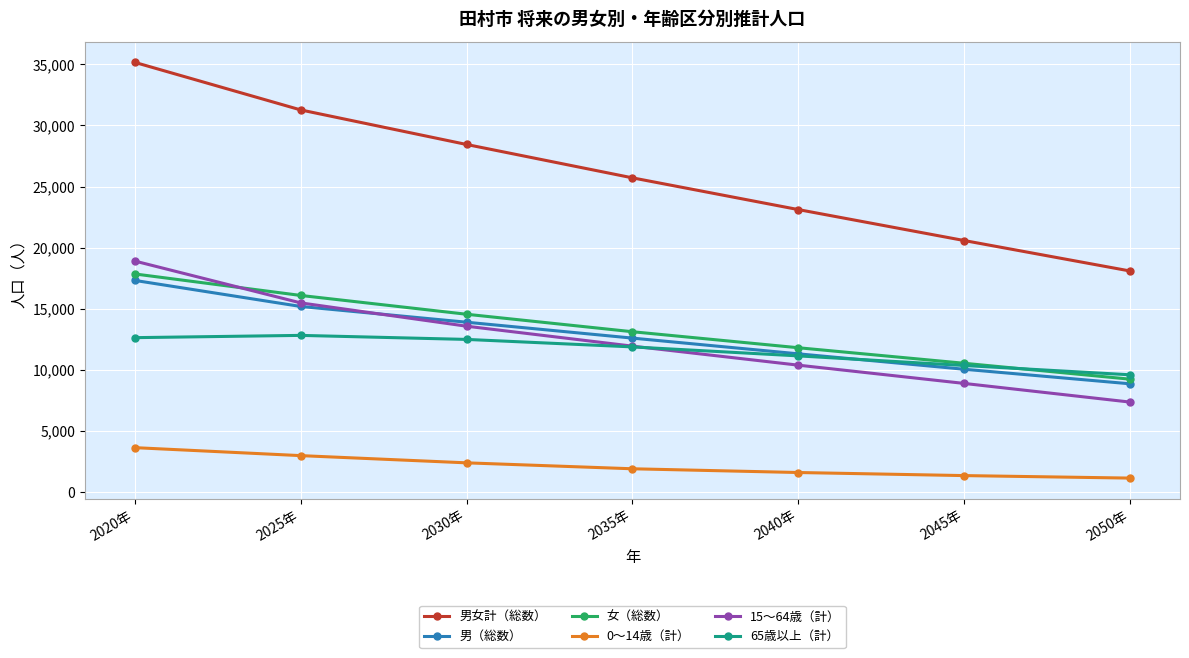

How many series are shown in this chart?

6